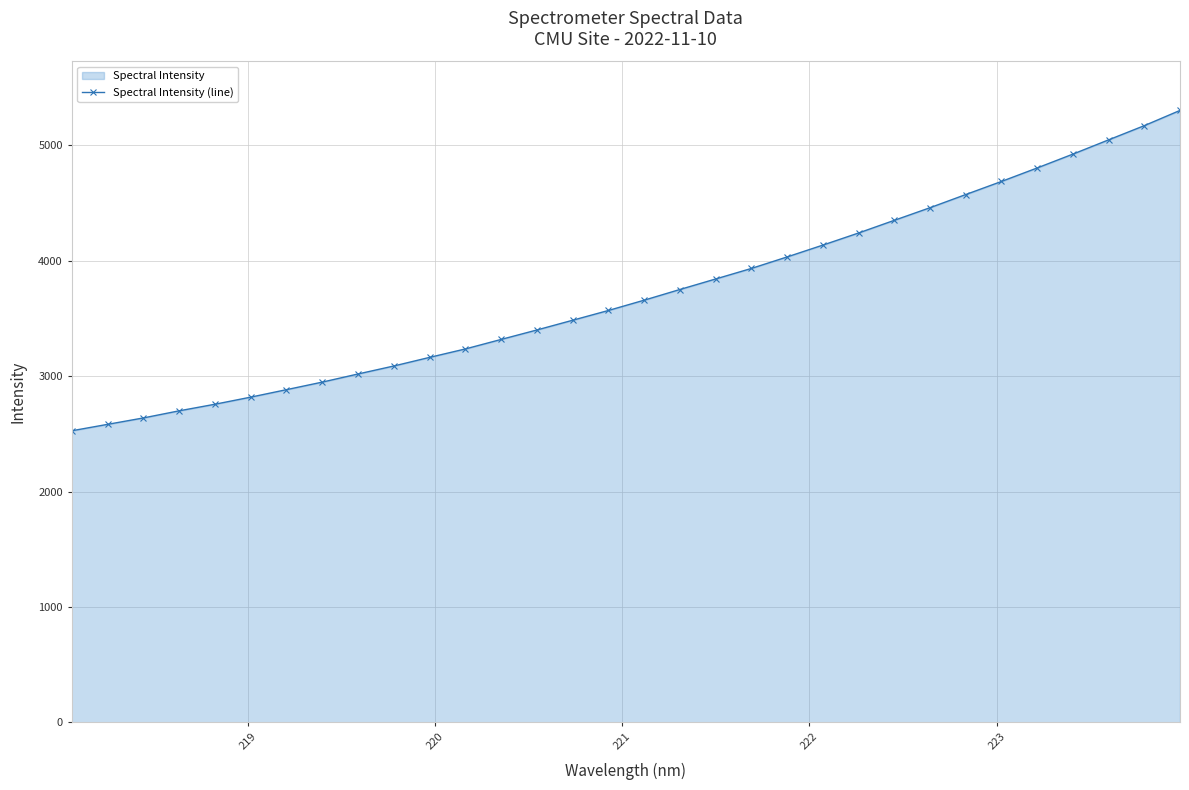

What is the difference between the maximum and second lowest values?

2721.2